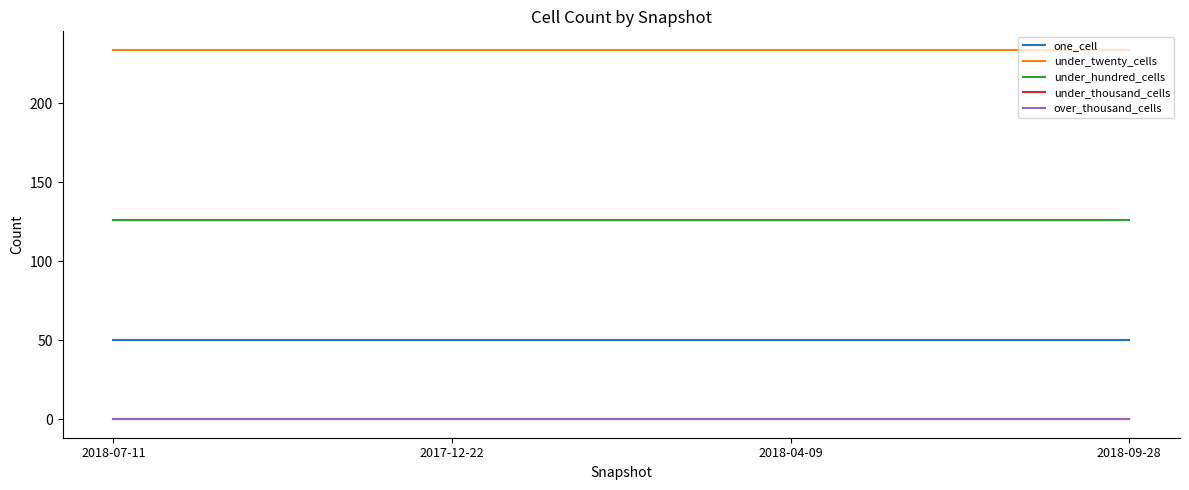

Does the chart display data point markers on the line(s)?

No